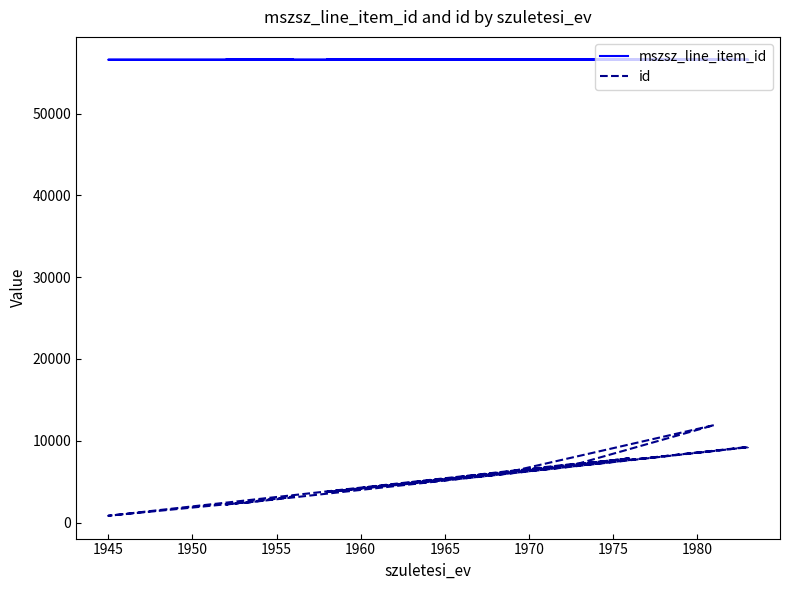

List the series in order of their peak value, lowest first.

id, mszsz_line_item_id